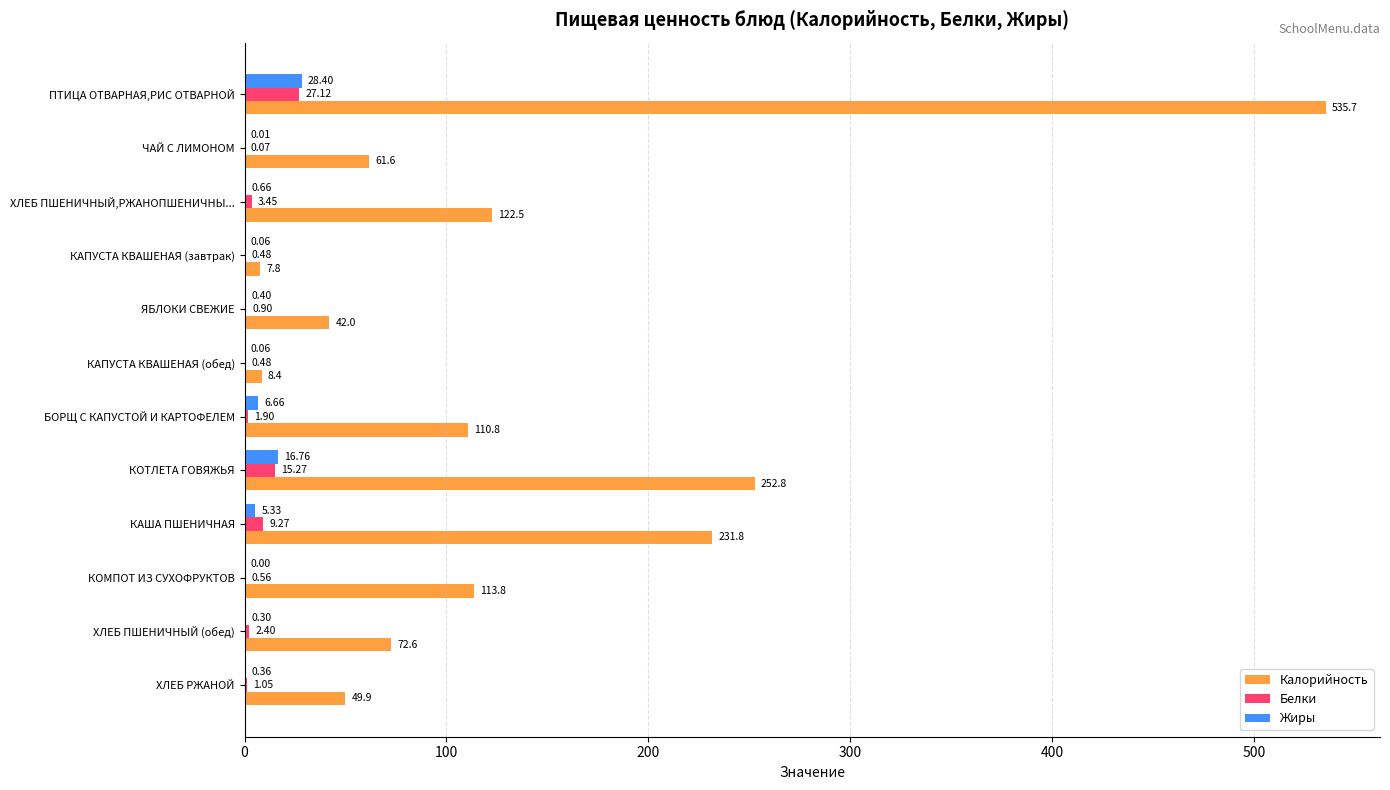

What is the total value across all series at КАША ПШЕНИЧНАЯ?

246.4